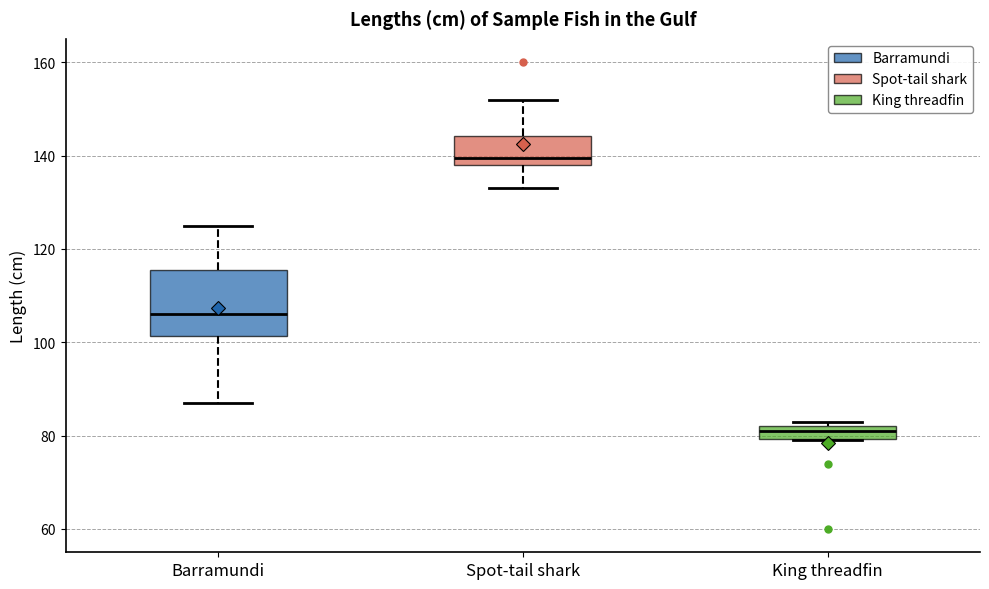

Which box has the lowest median line?

King threadfin